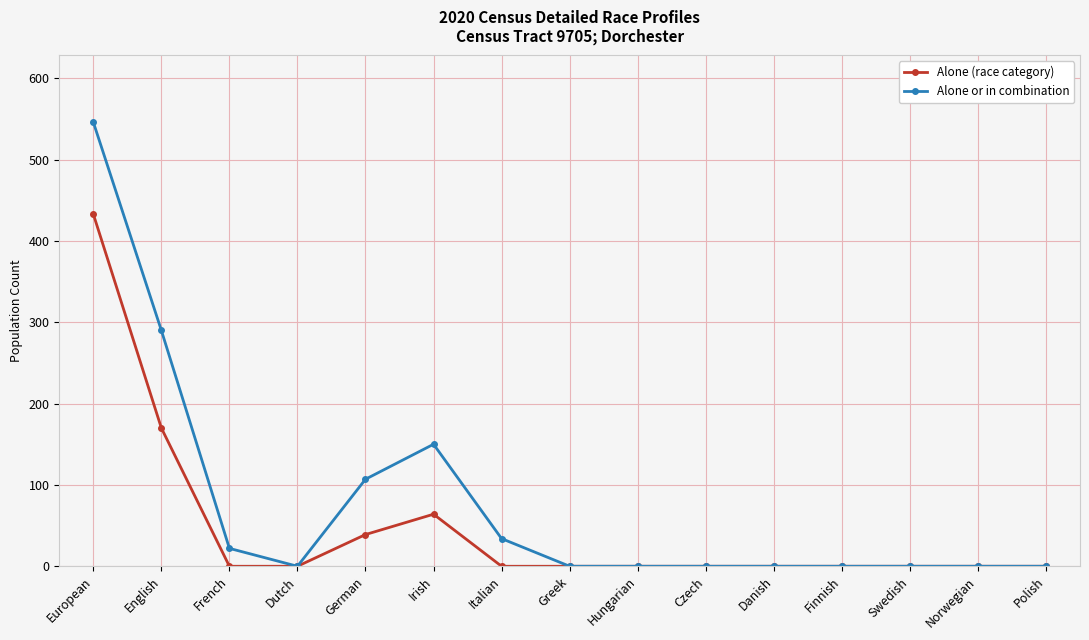

The Alone or in combination series shows 285 at Greek. True or false?

False